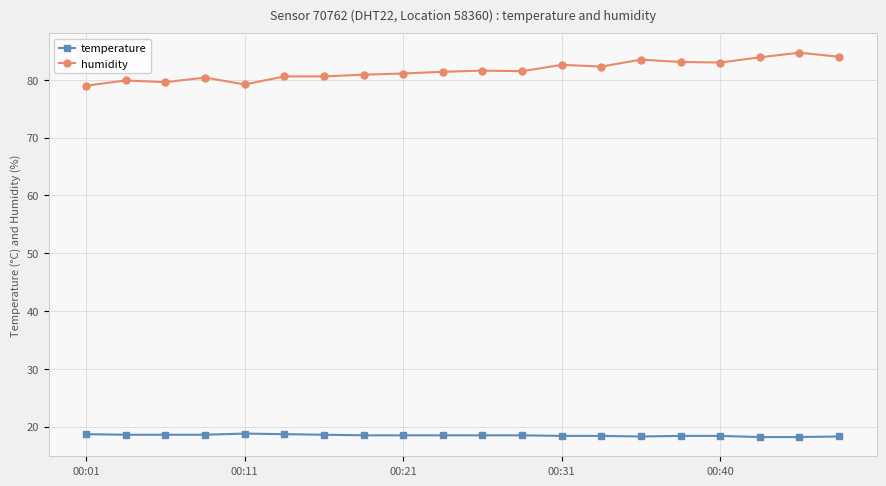

True or false: temperature and humidity intersect in this chart.

False